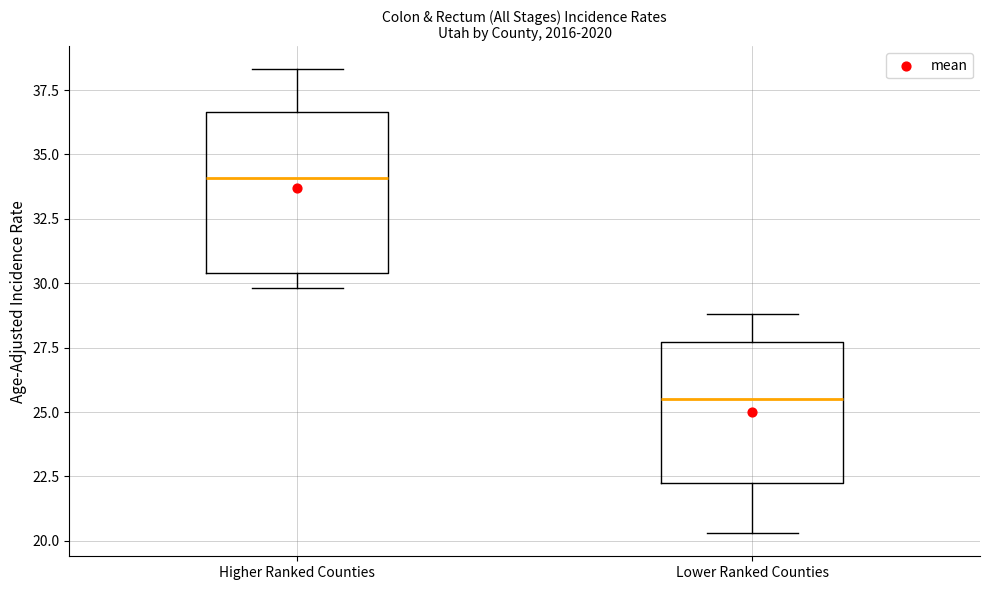

Reading left to right, read every box against the y-axis: the position of its median line, the range the box covers, and the ends of its whiskers. The values are not printed on the chart, so give them approximately, as read against the axis.

Higher Ranked Counties: median 34.0, box 30.5 to 36.5, whiskers 30.0 to 38.5
Lower Ranked Counties: median 25.5, box 22.5 to 27.5, whiskers 20.5 to 29.0